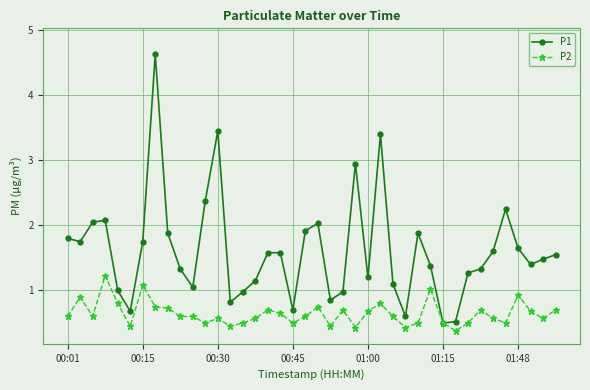

Rank the series by their maximum value, from highest to lowest.

P1, P2